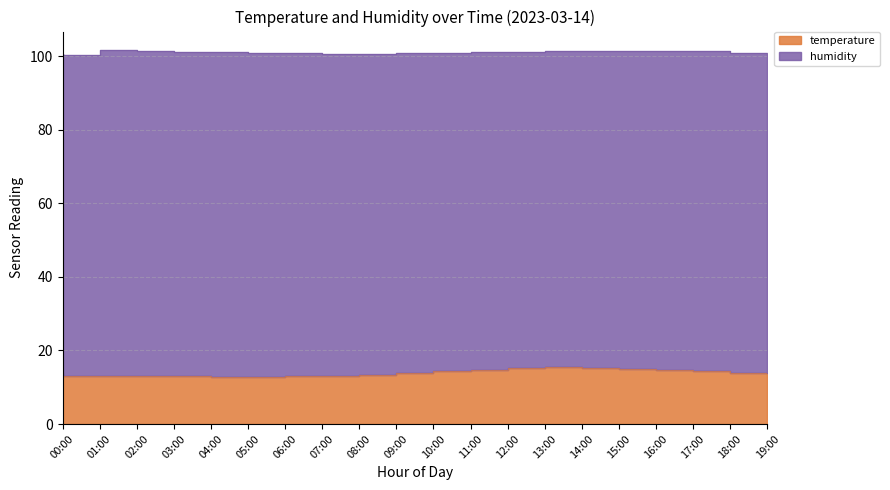

Rank the categories by value from lowest to highest.

06:00, 05:00, 07:00, 04:00, 03:00, 02:00, 08:00, 01:00, 09:00, 00:00, 10:00, 19:00, 11:00, 18:00, 17:00, 12:00, 16:00, 13:00, 15:00, 14:00